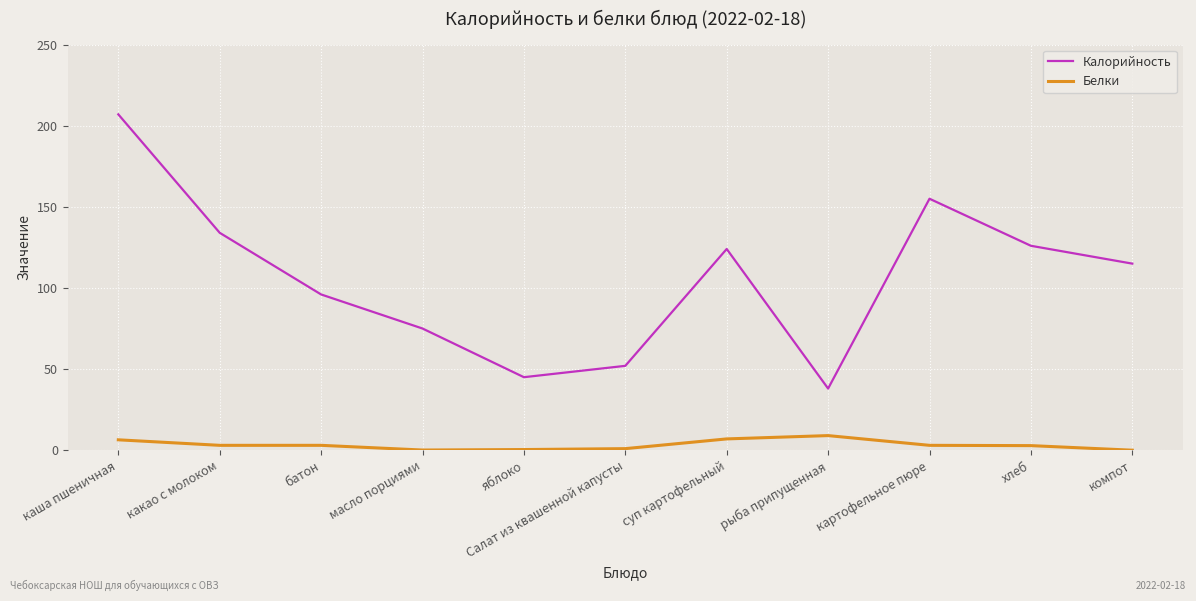

Is the value of Белки at яблоко greater than the value of Калорийность at какао с молоком?

No